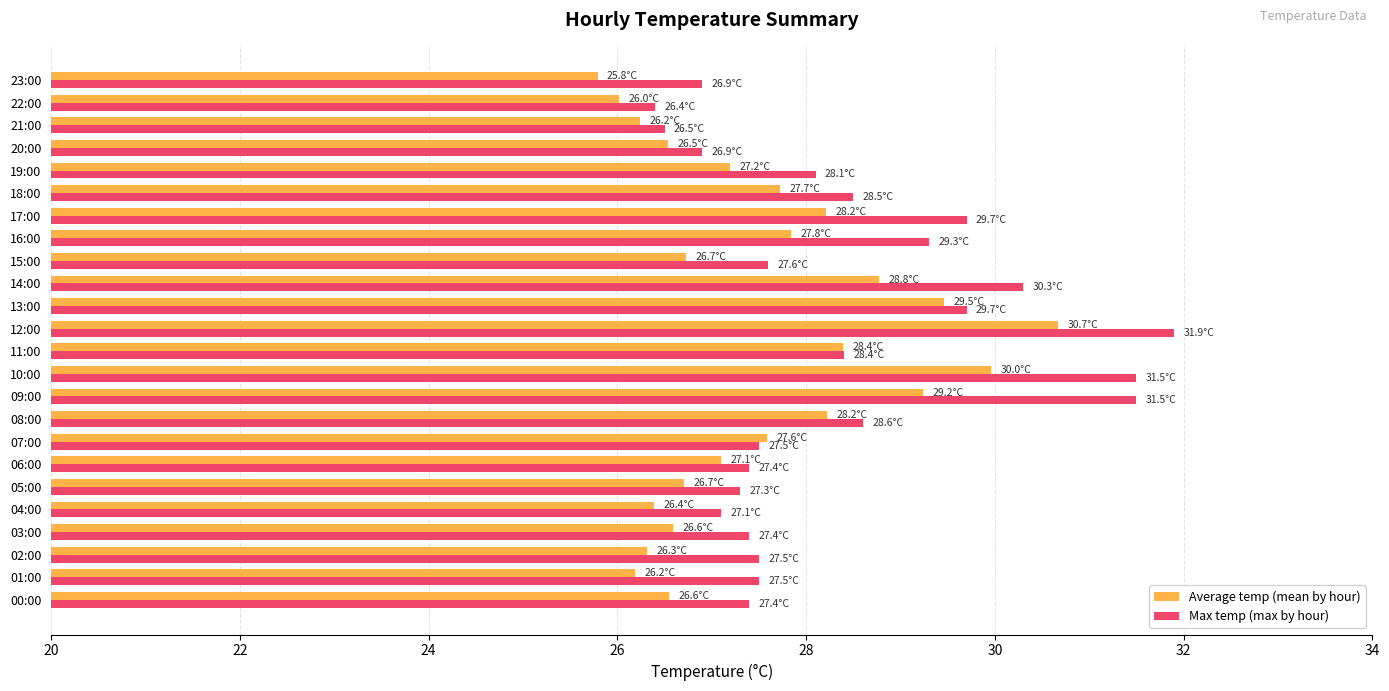

How many data points does each series have?

24